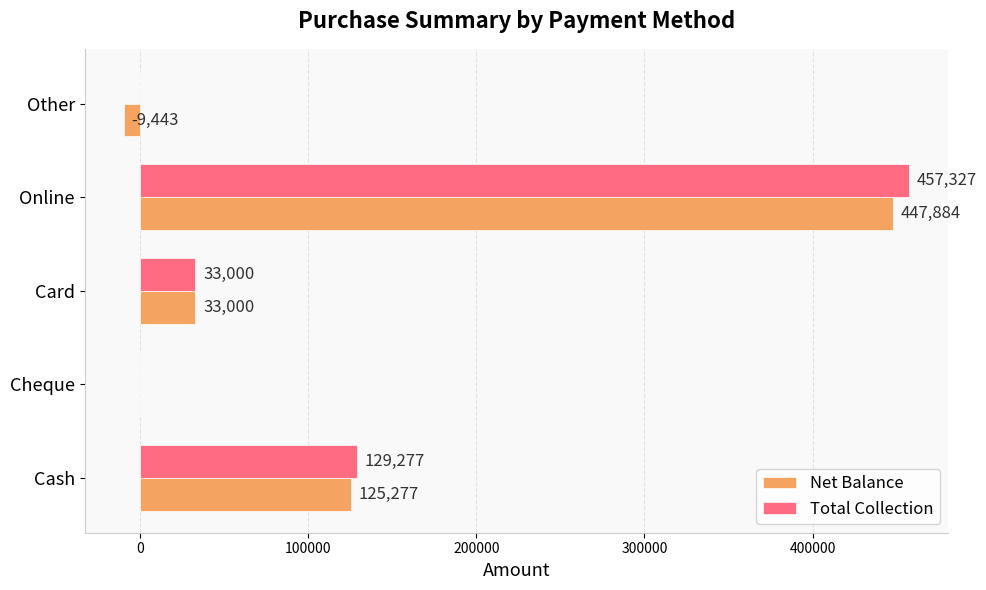

What is the sum of the Total Collection values at Online and Cheque?

457327